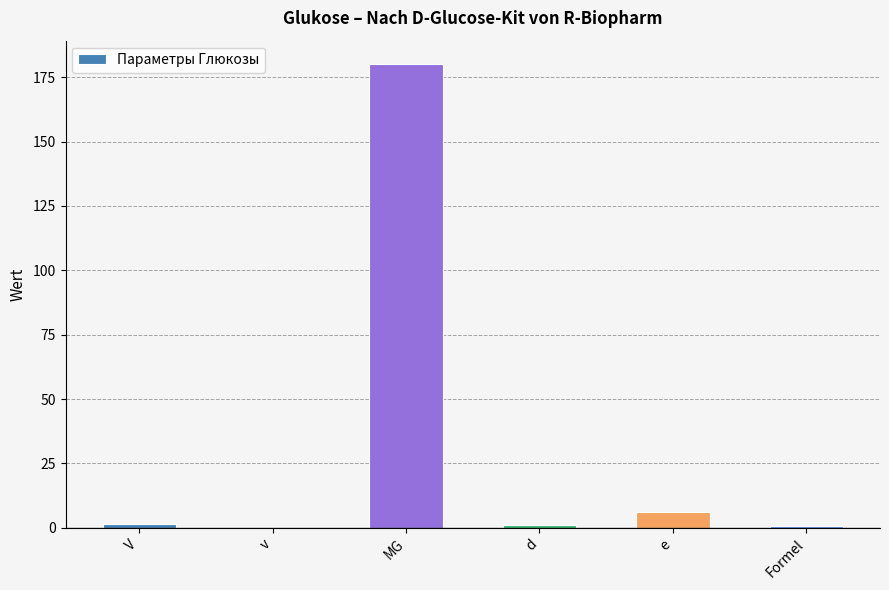

Which category has the highest value across all series?

MG